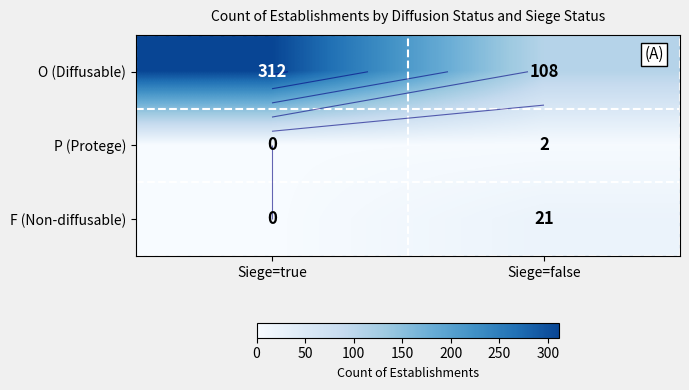

Between Siege=true and Siege=false, which series saw the biggest shift?

O (Diffusable)